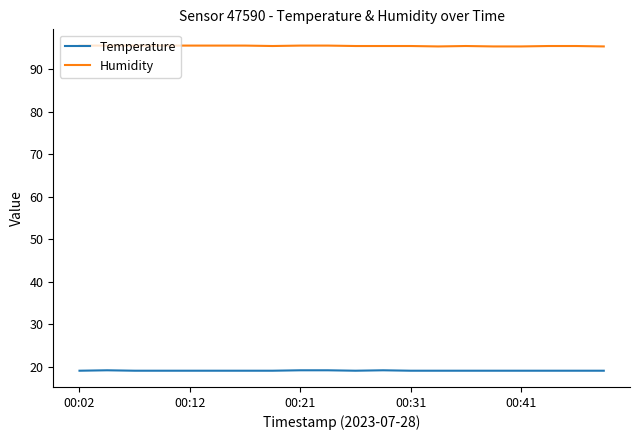

What is the minimum value shown in the chart?

19.1